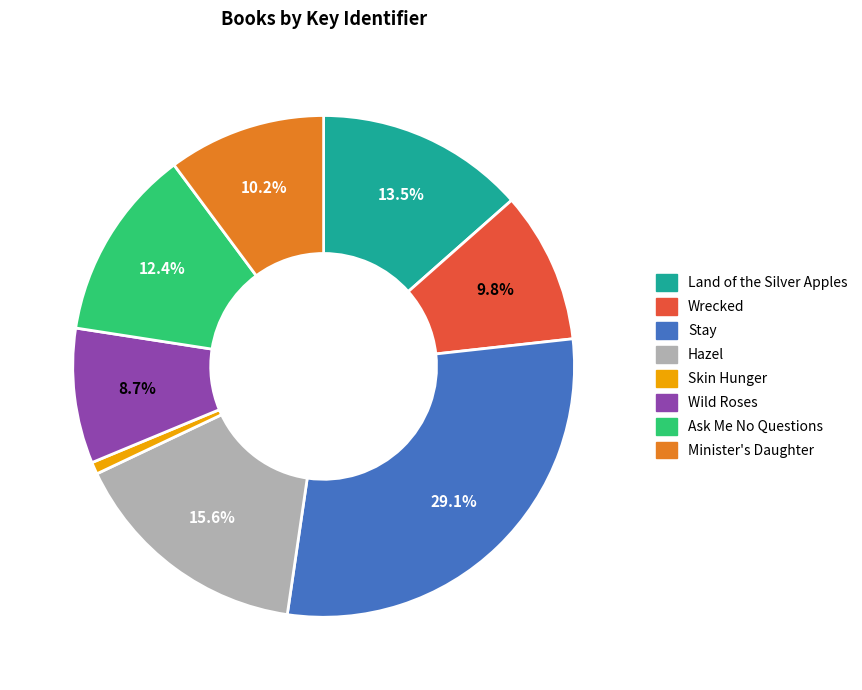

To the nearest percent, what is the difference between the Stay and Land of the Silver Apples slice percentages?

16%